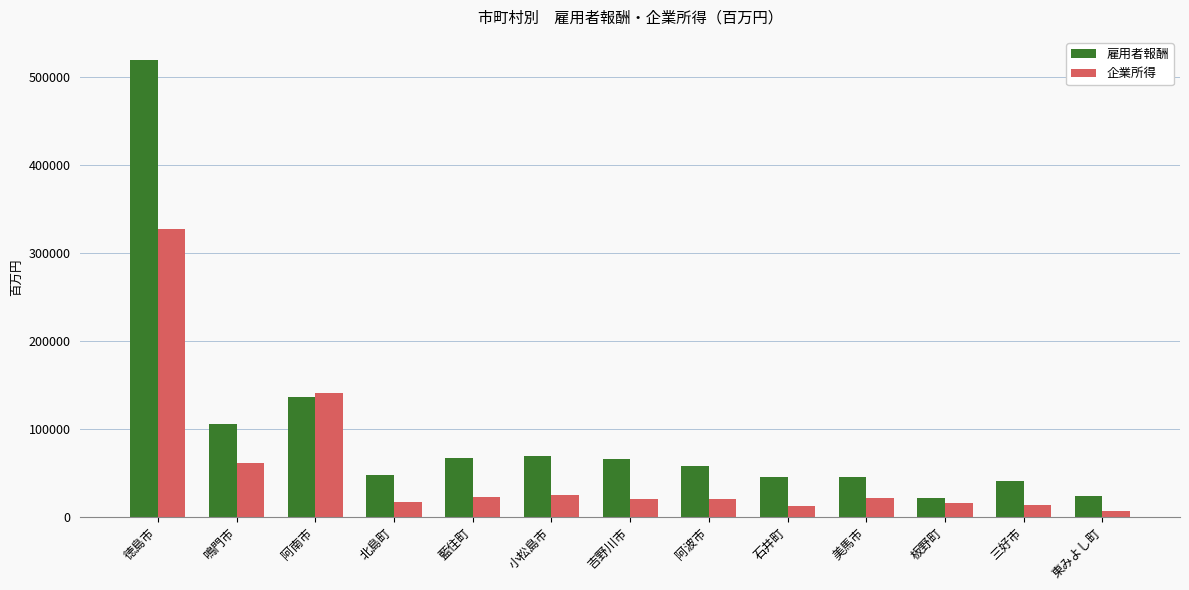

Which series has the widest spread of values?

雇用者報酬